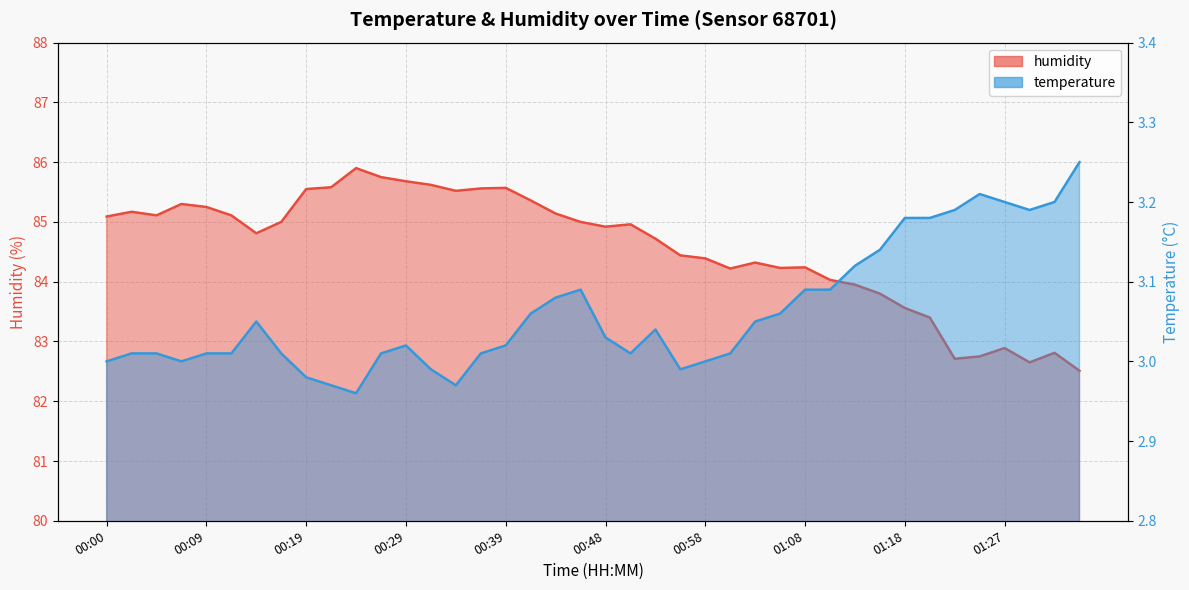

The value of humidity at 00:39 is 85.6. True or false?

True